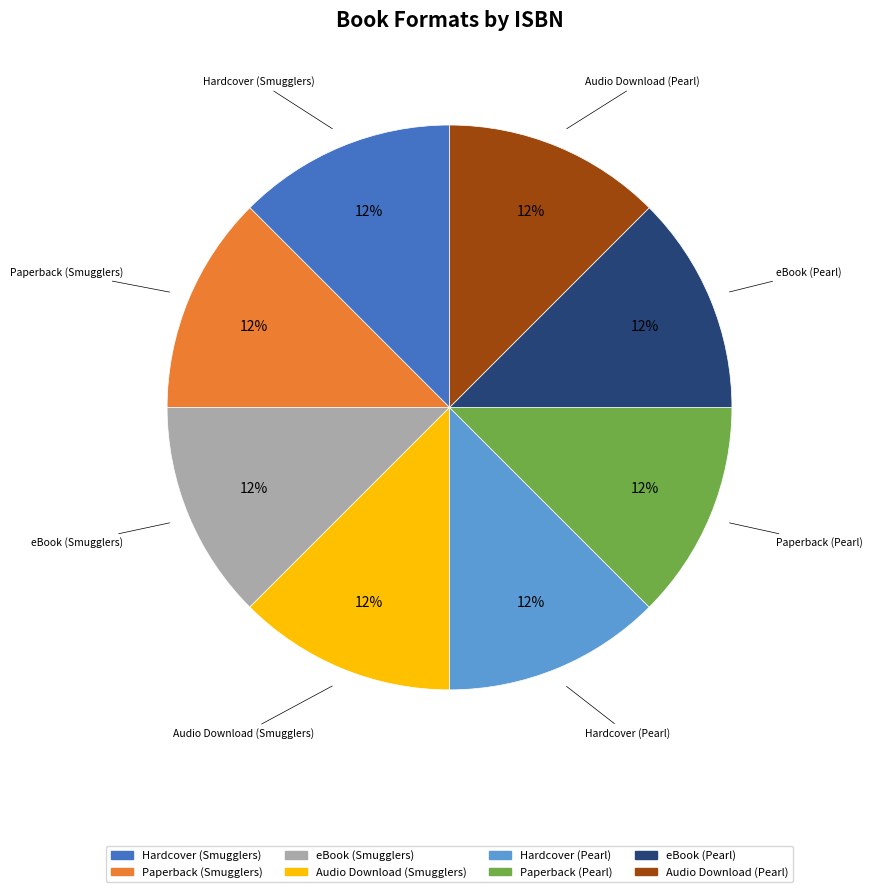

Is there a majority slice in this chart?

No